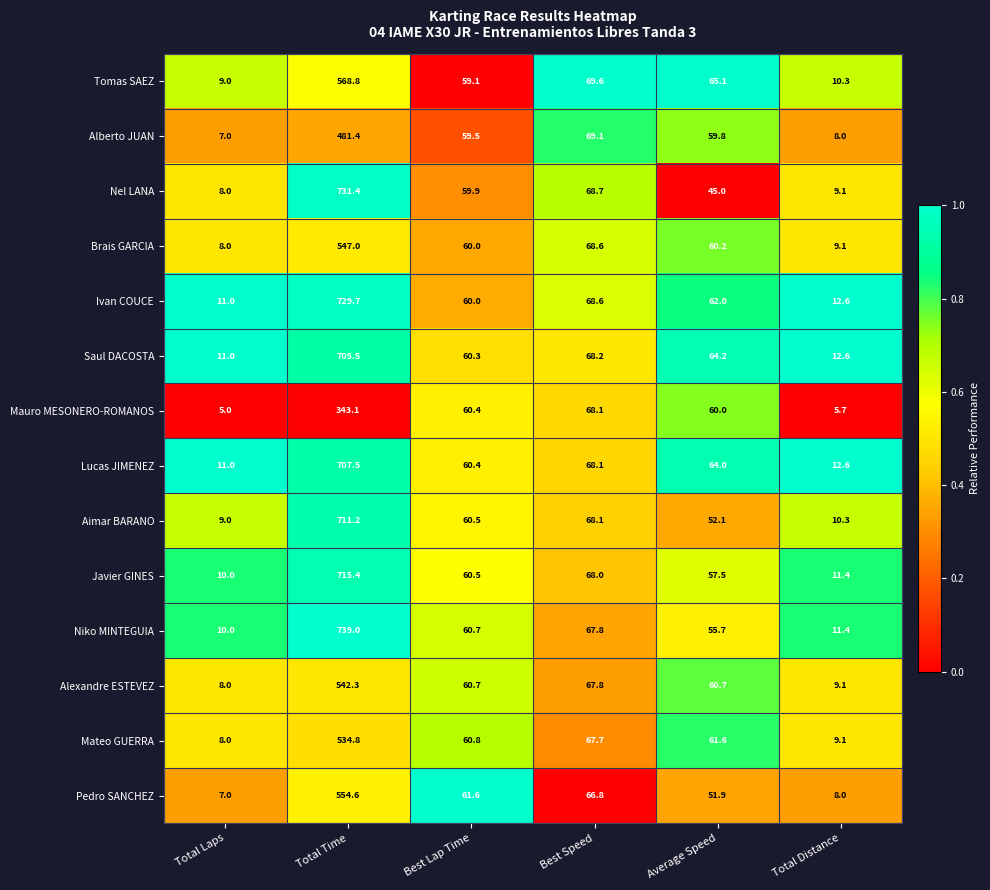

Between Total Laps and Average Speed, which series saw the biggest shift?

Tomas SAEZ